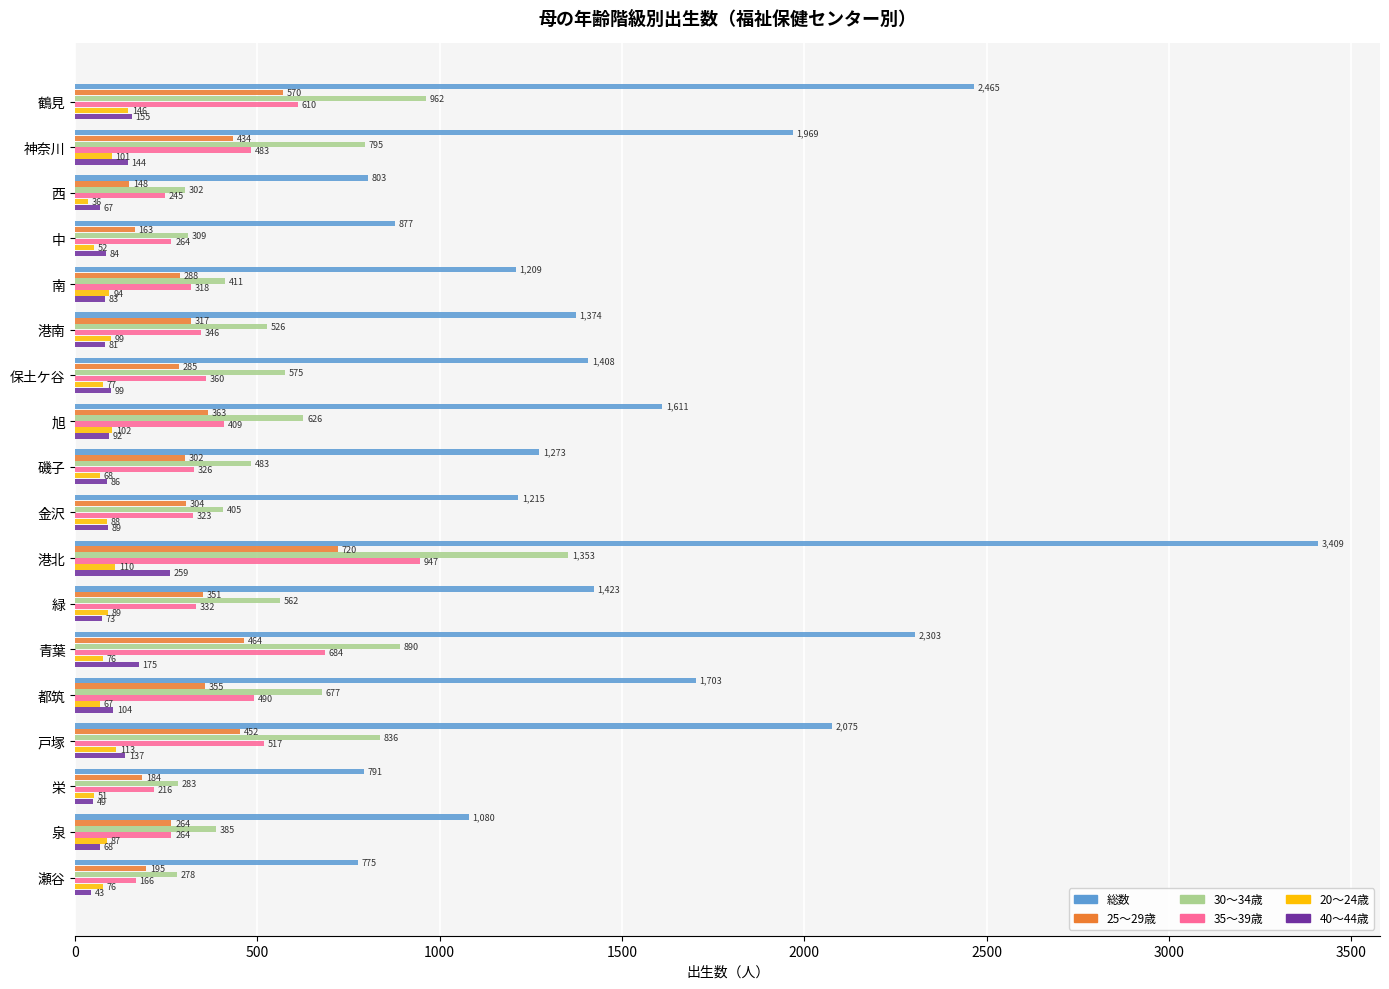

List the labels in order of 総数 value, smallest first.

瀬谷, 栄, 西, 中, 泉, 南, 金沢, 磯子, 港南, 保土ケ谷, 緑, 旭, 都筑, 神奈川, 戸塚, 青葉, 鶴見, 港北